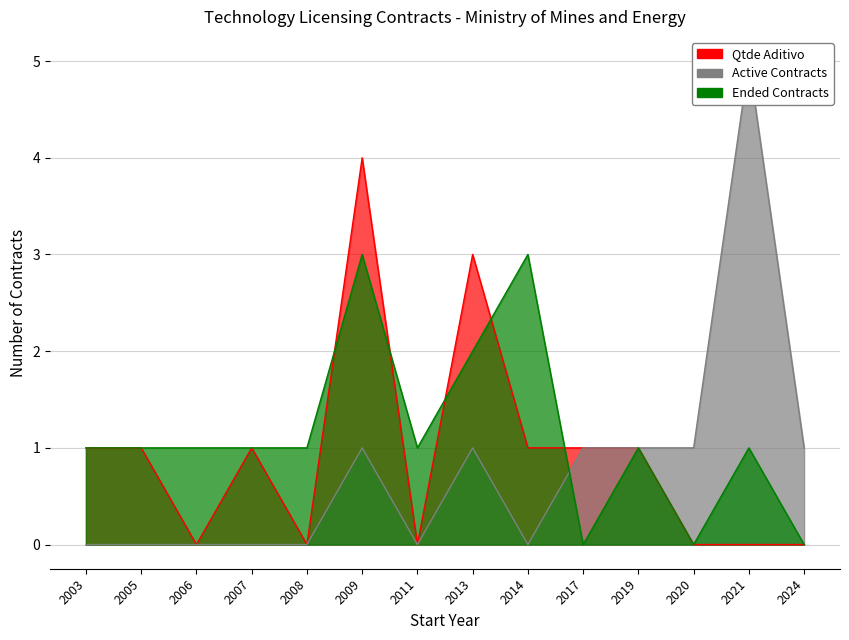

How many values in the Active Contracts series are below 1?

7